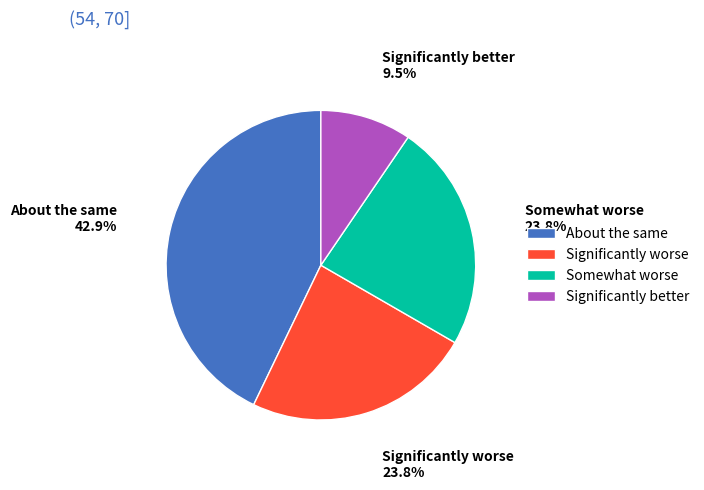

What is the ratio of the value at Somewhat worse to the value at Significantly worse?

1.0